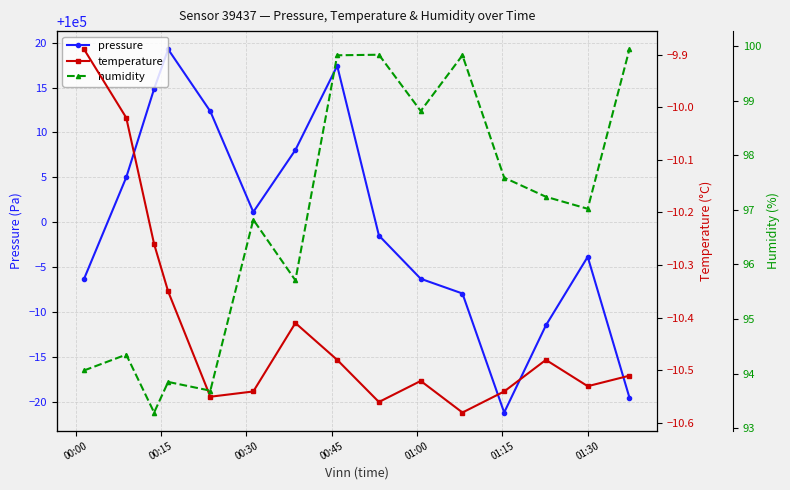

What is the value of the pressure point at the 15th from the left?

99980.5